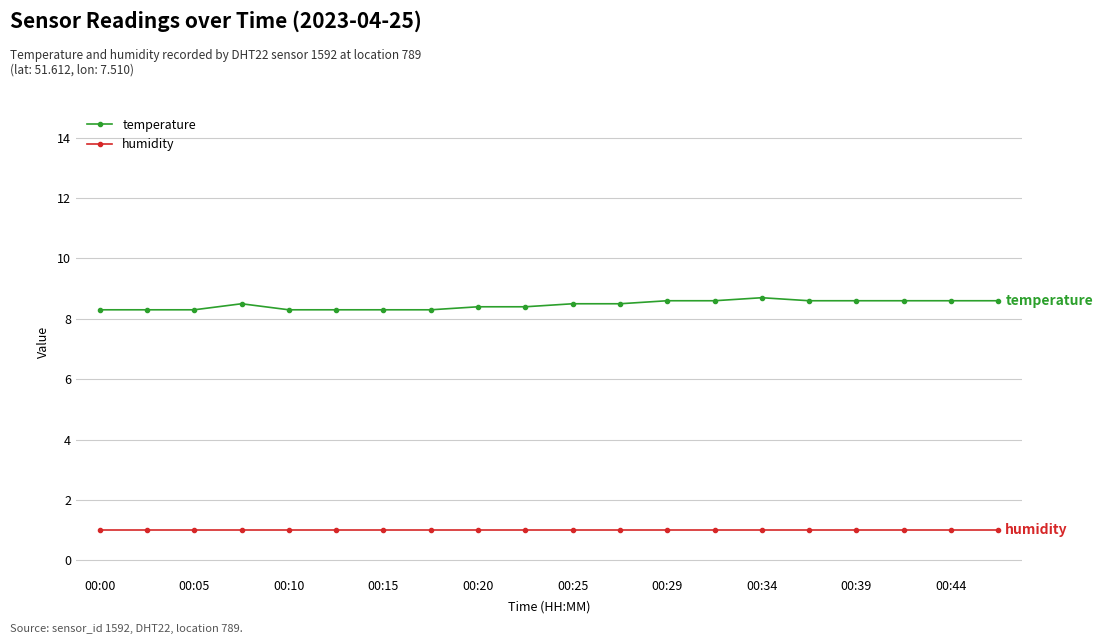

What is the sum of all temperature values?

169.3